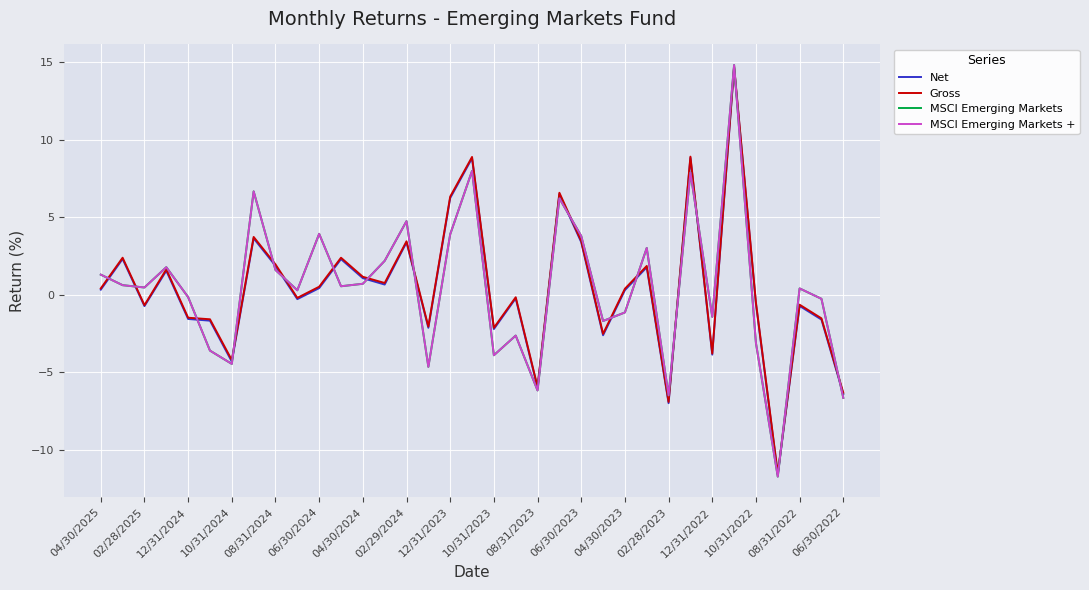

Does the chart have visible grid lines?

Yes